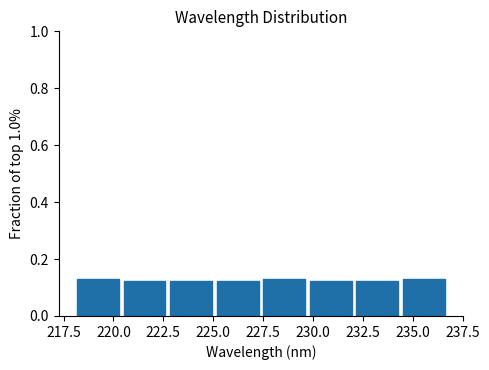

Reading left to right, list every bar in this chart as the range it spans on the x-axis followed by its height. Neither the bar edges nor the heights are printed on the chart, so give them approximately, as read against the axes.

218.0 to 220.5: 0.14
220.5 to 222.5: 0.12
222.5 to 225.0: 0.12
225.0 to 227.5: 0.12
227.5 to 229.5: 0.14
229.5 to 232.0: 0.12
232.0 to 234.5: 0.12
234.5 to 236.5: 0.14